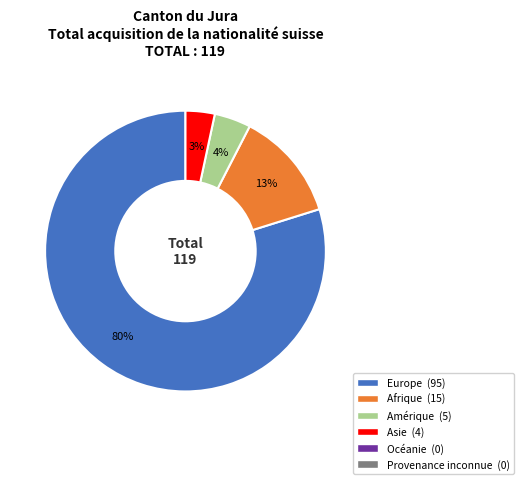

To the nearest percent, what is the average slice percentage?

25%